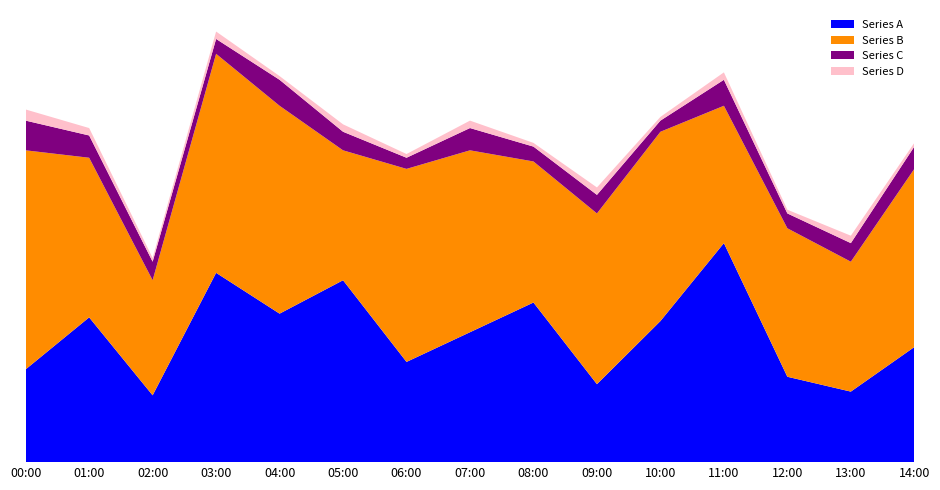

Reading right to left, transcribe all the data shown in this chart.

Series A: 14:00=3.1	13:00=1.9	12:00=2.3	11:00=5.9	10:00=3.8	09:00=2.1	08:00=4.3	07:00=3.5	06:00=2.7	05:00=4.9	04:00=4.0	03:00=5.1	02:00=1.8	01:00=3.9	00:00=2.5
Series B: 14:00=4.8	13:00=3.5	12:00=4.0	11:00=3.7	10:00=5.1	09:00=4.6	08:00=3.8	07:00=4.9	06:00=5.2	05:00=3.5	04:00=5.6	03:00=5.9	02:00=3.1	01:00=4.3	00:00=5.9
Series C: 14:00=0.6	13:00=0.5	12:00=0.4	11:00=0.7	10:00=0.3	09:00=0.5	08:00=0.4	07:00=0.6	06:00=0.3	05:00=0.5	04:00=0.7	03:00=0.4	02:00=0.5	01:00=0.6	00:00=0.8
Series D: 14:00=0.1	13:00=0.2	12:00=0.1	11:00=0.2	10:00=0.1	09:00=0.2	08:00=0.1	07:00=0.2	06:00=0.1	05:00=0.2	04:00=0.1	03:00=0.2	02:00=0.1	01:00=0.2	00:00=0.3